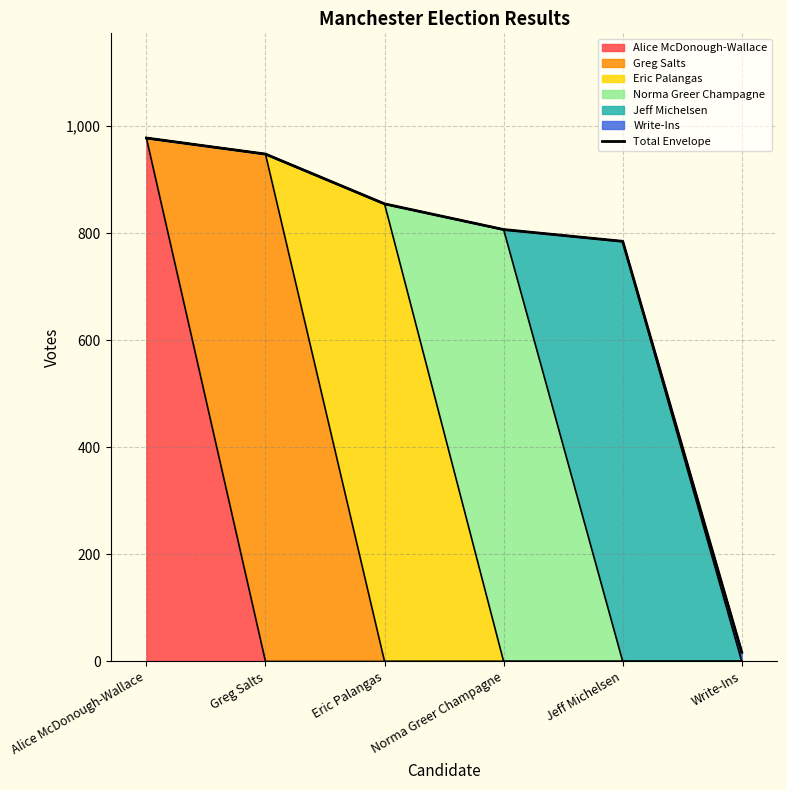

What is the value of the 2nd point from the left?

948